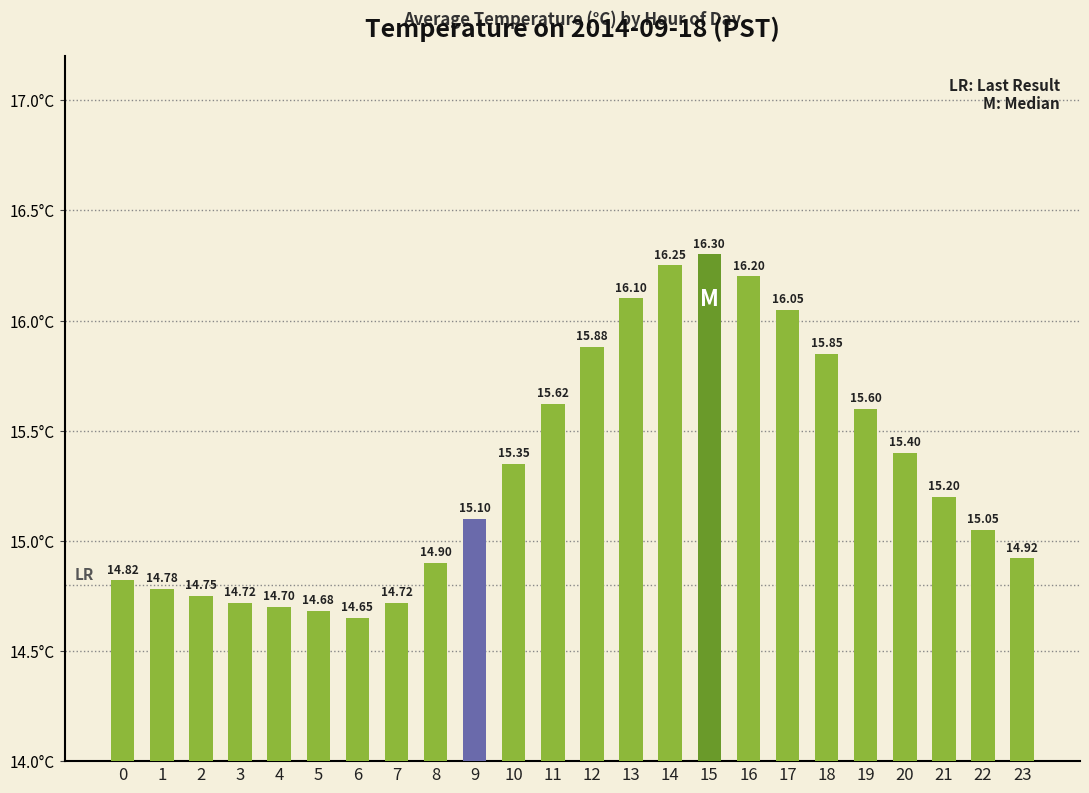

What is the minimum value shown in the chart?

14.7